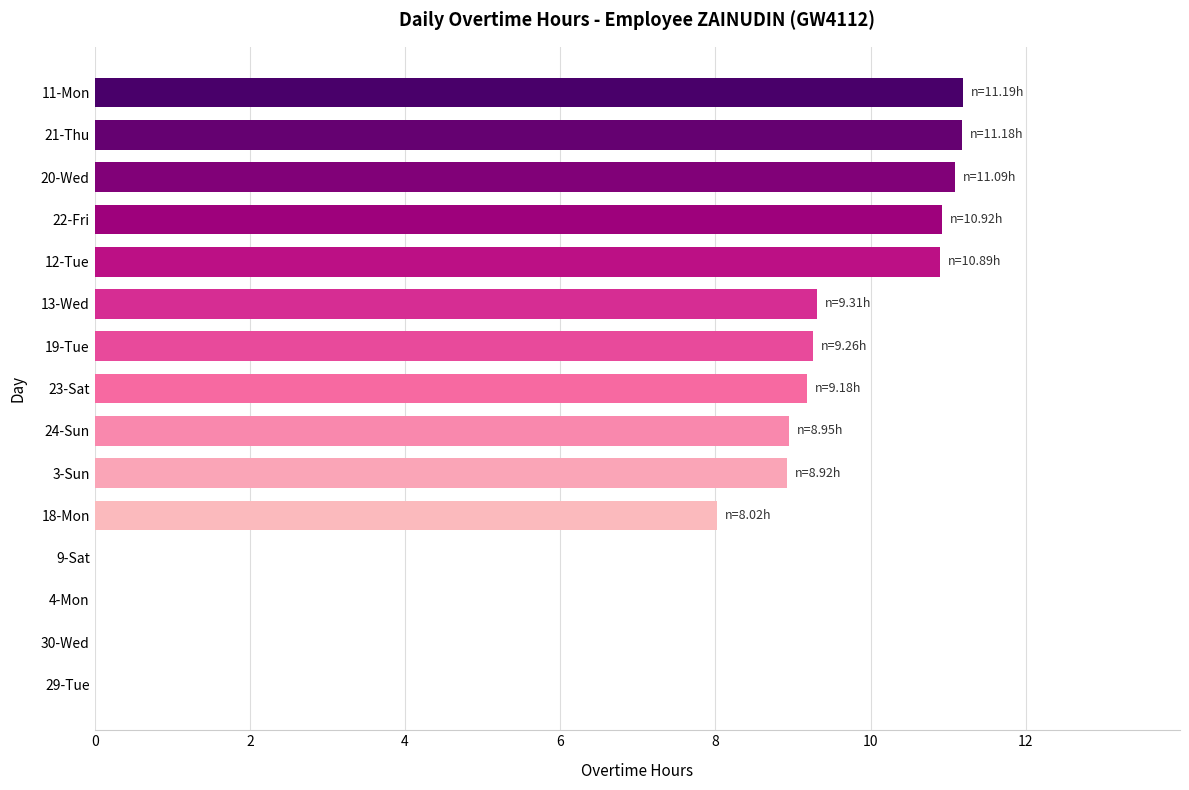

Is it true that the value at 23-Sat is 9.2?

True